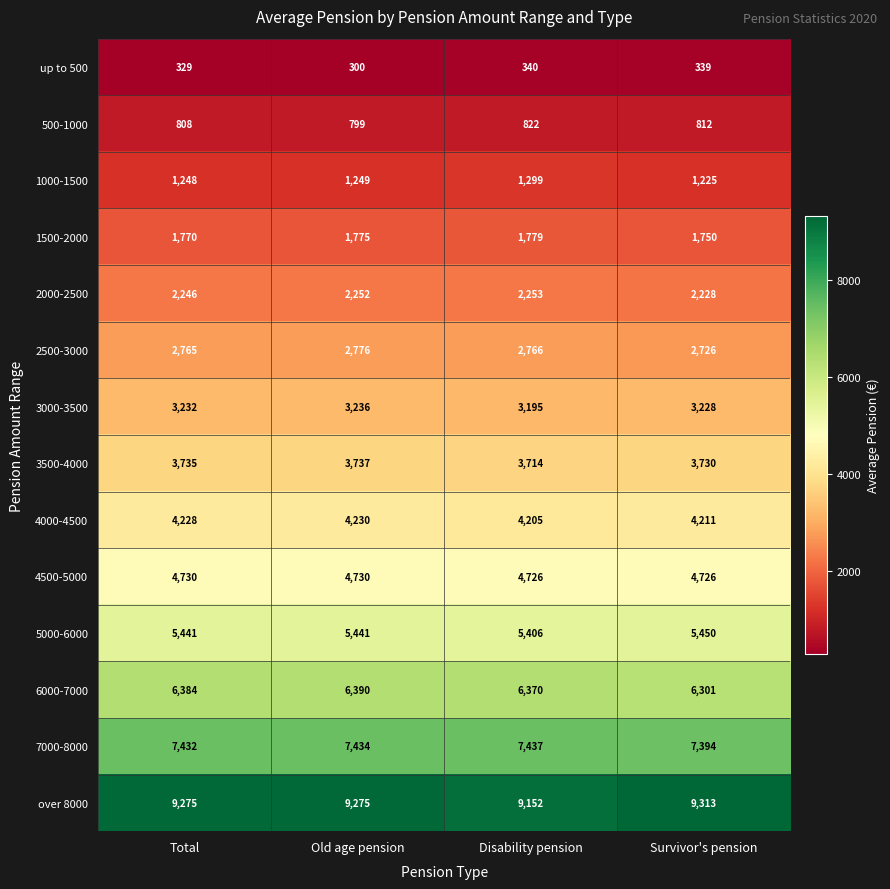

How many series are shown in this chart?

14